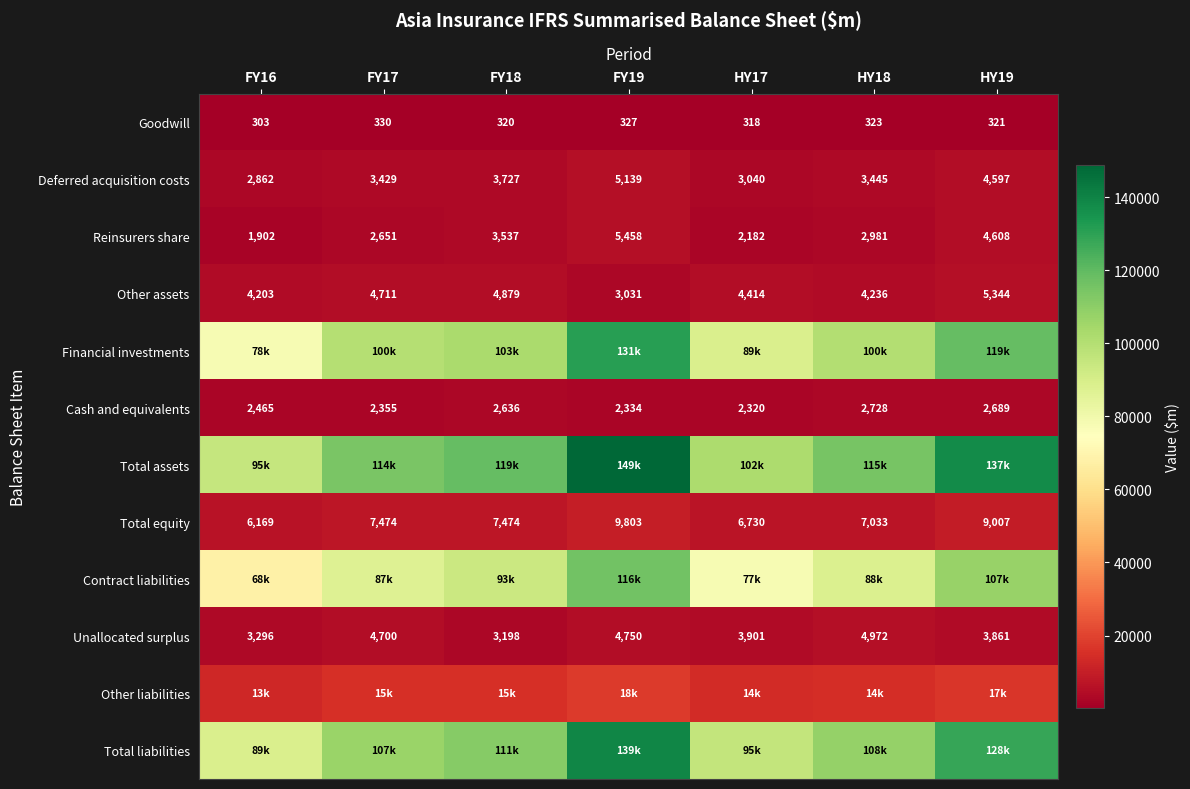

How many categories are shown in the chart?

7